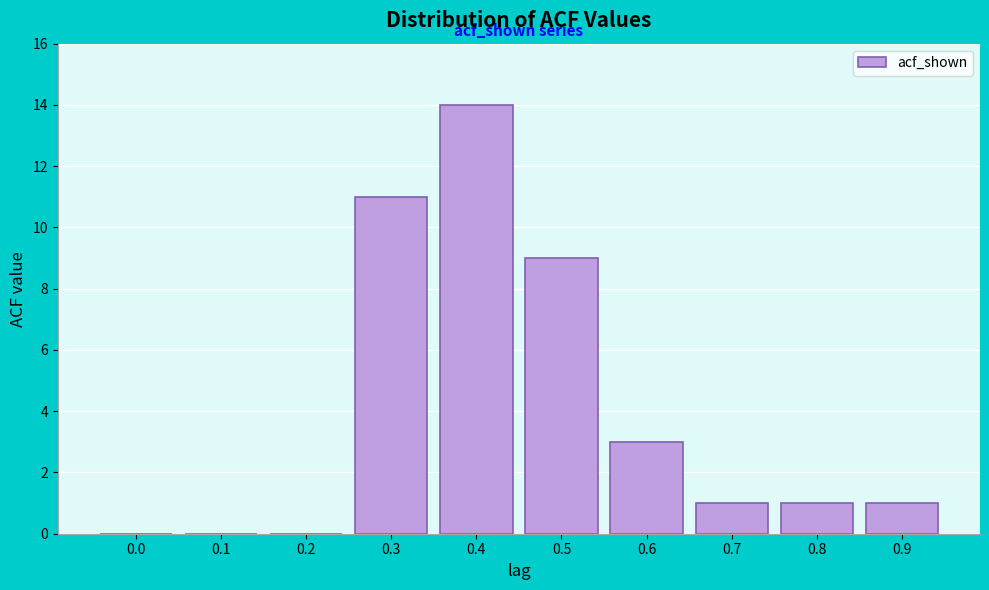

Reading left to right, extract all data points from this chart.

0.0=0	0.1=0	0.2=0	0.3=11	0.4=14	0.5=9	0.6=3	0.7=1	0.8=1	0.9=1